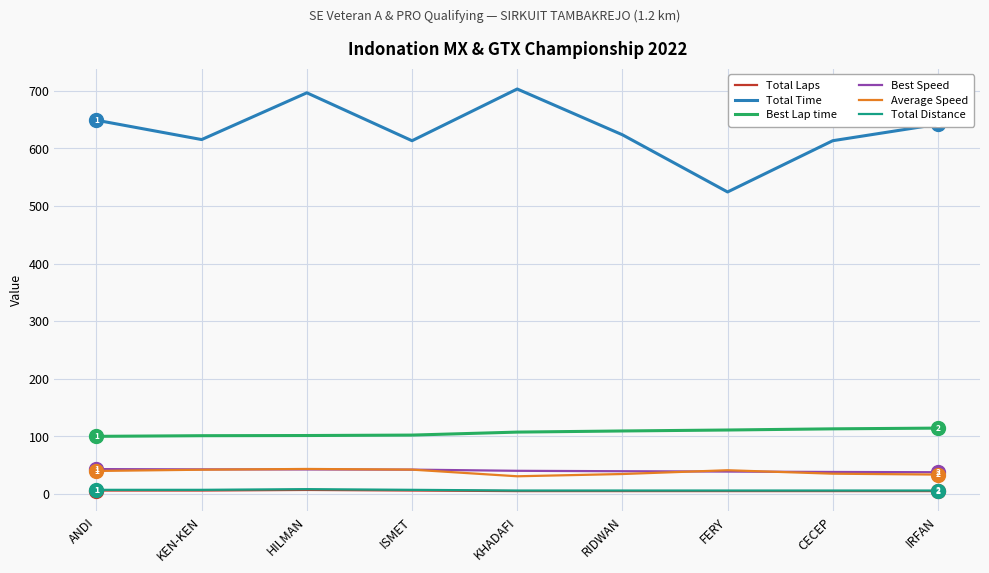

Which series changed the most between ANDI and HILMAN?

Total Time